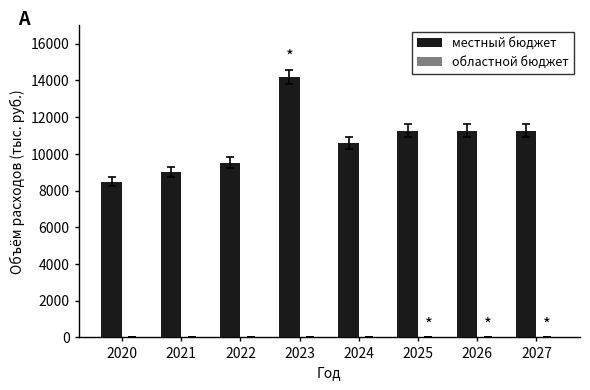

Between 2022 and 2026, which is larger?

2026